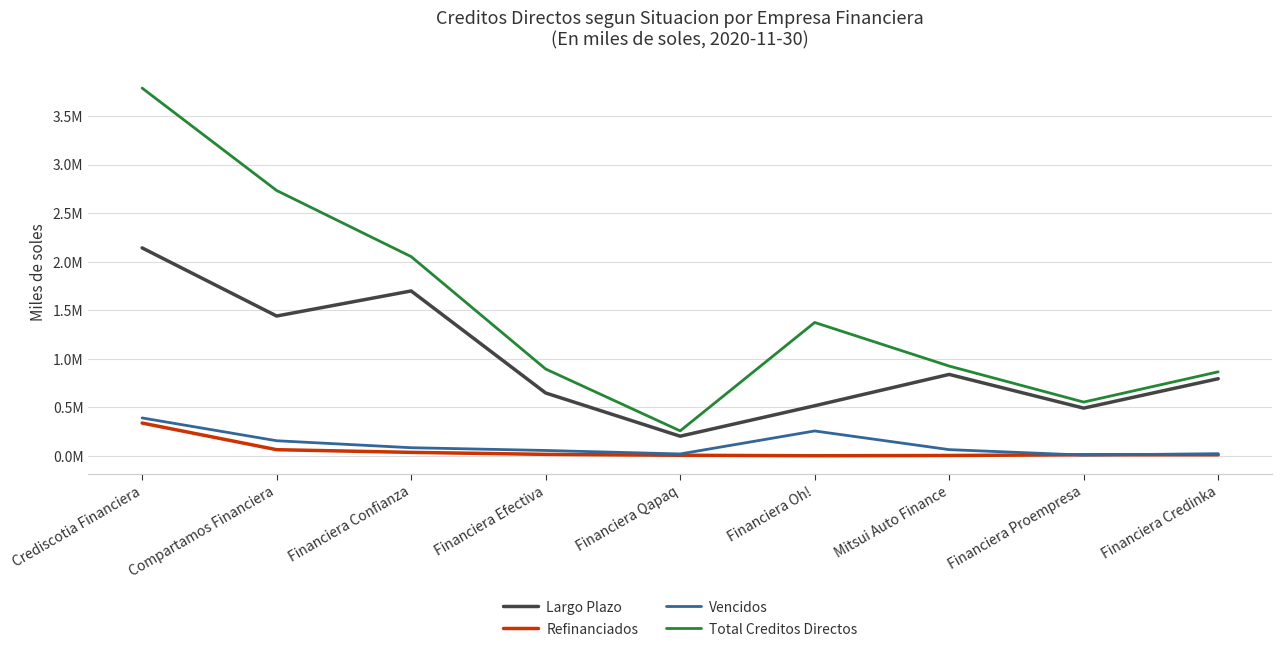

Does the chart display data point markers on the line(s)?

No